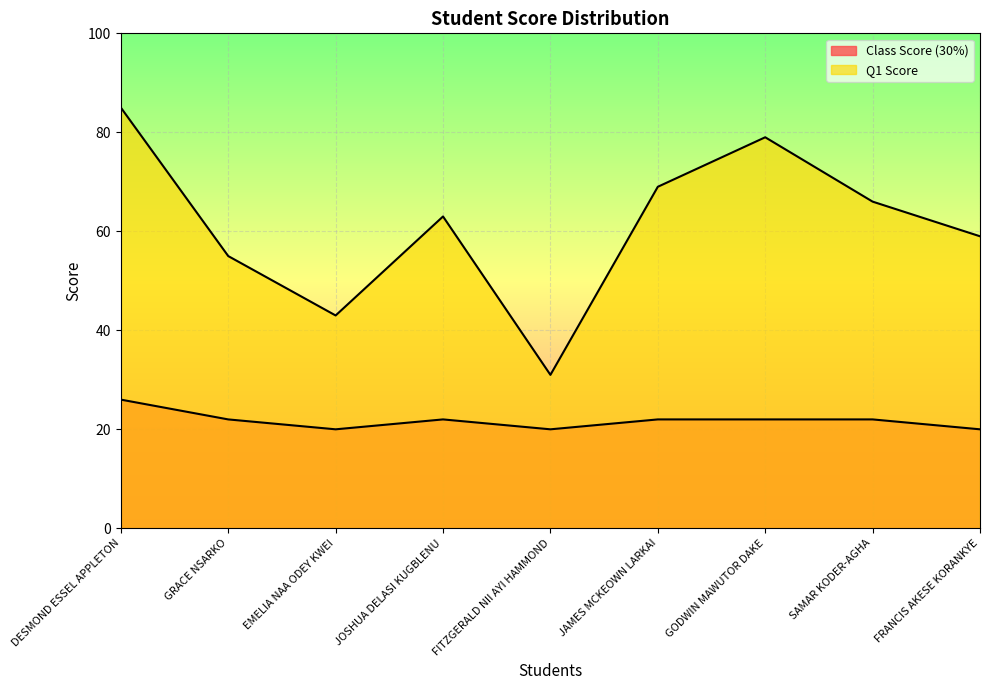

What is the label of the 2nd point from the right?

SAMAR KODER-AGHA